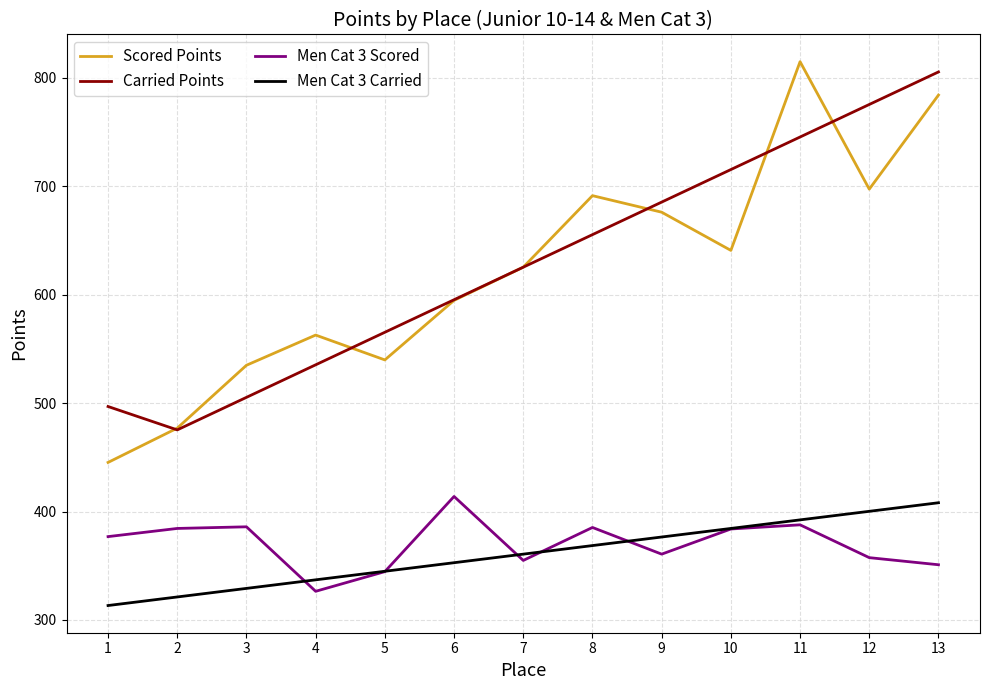

What value does the Carried Points series have at 1?

496.8